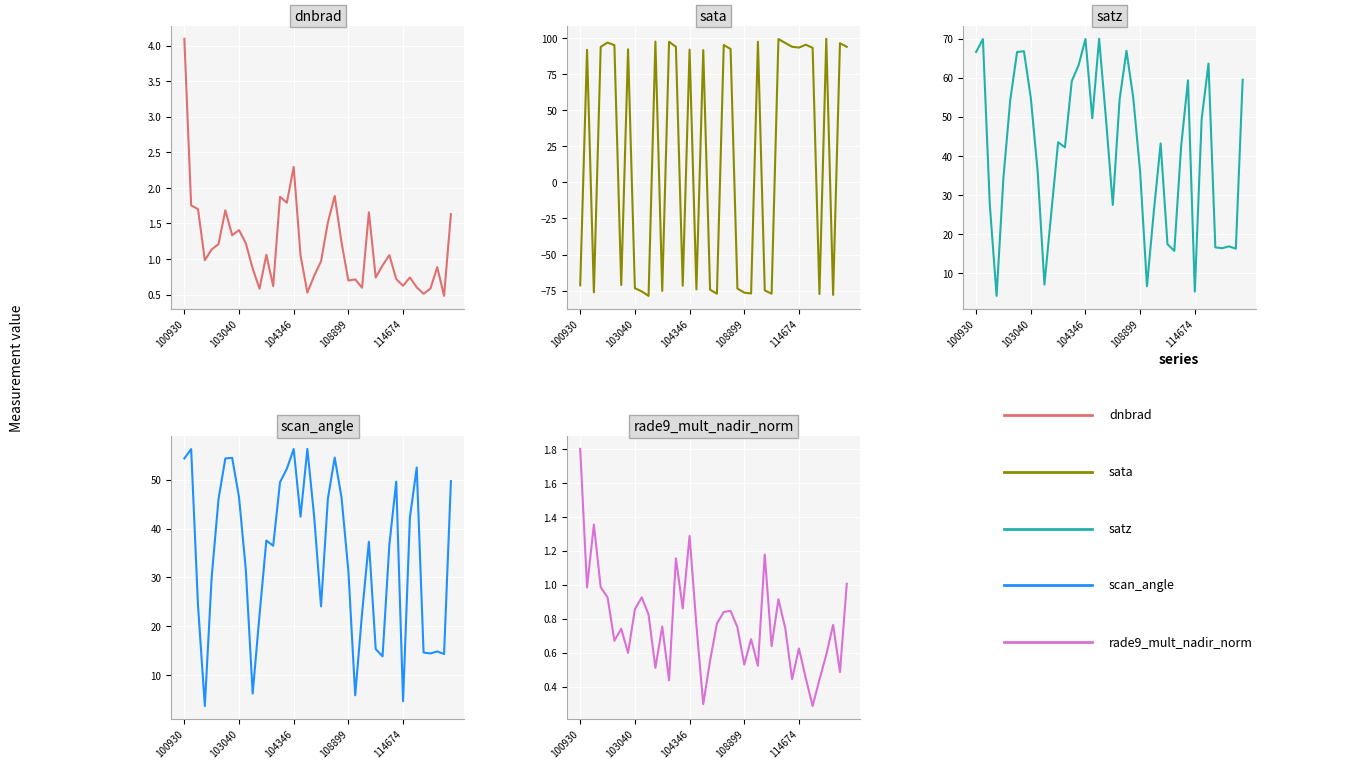

Between 17 and 24, which is larger?

17